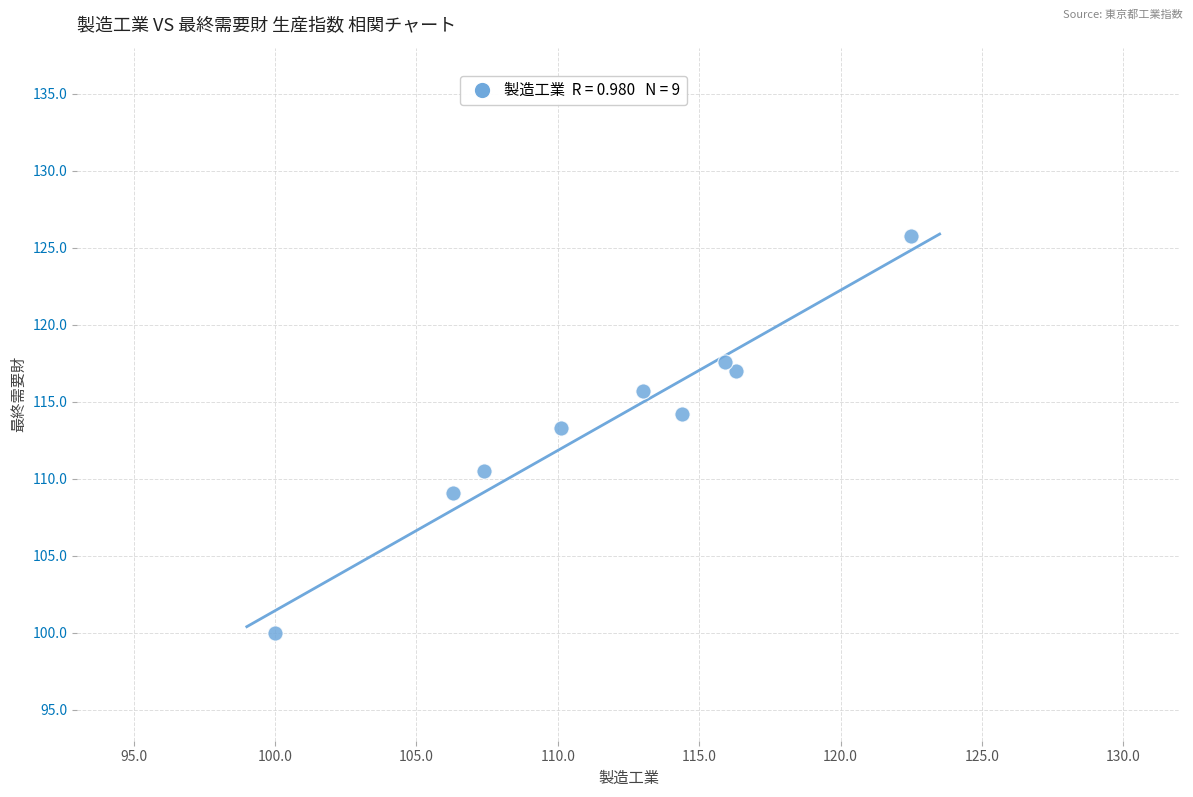

What is the range of X values (max minus min)?

22.5